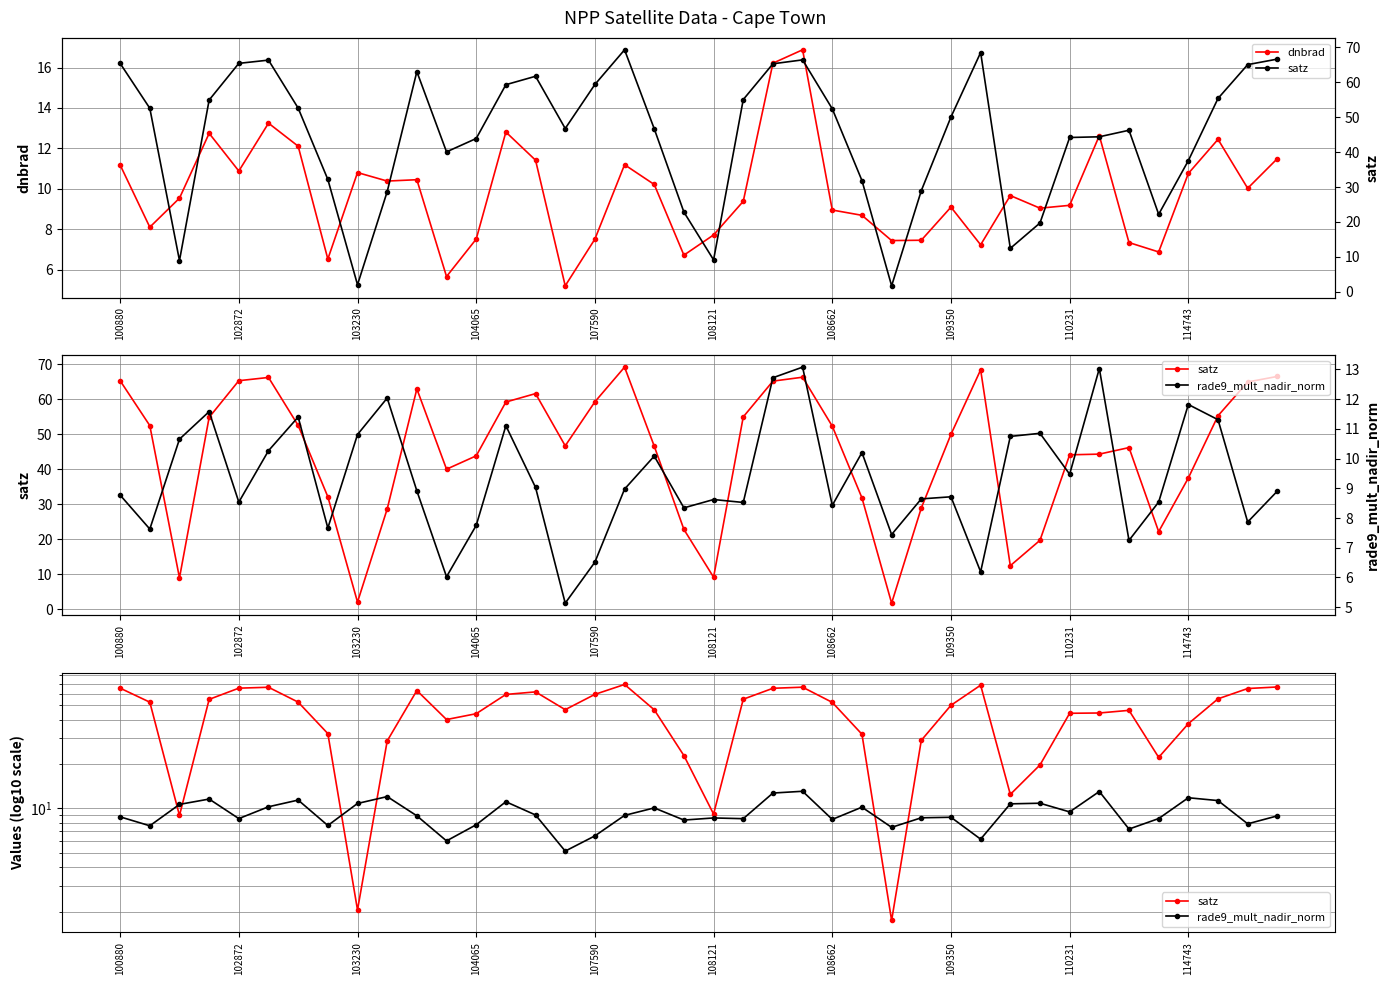

True or false: dnbrad has a value of 11.2 at 100880.

True